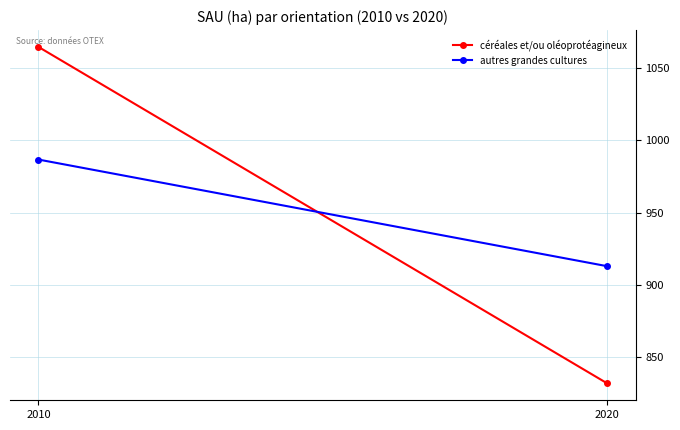

What is the approximate value of autres grandes cultures at 2020?

912.8